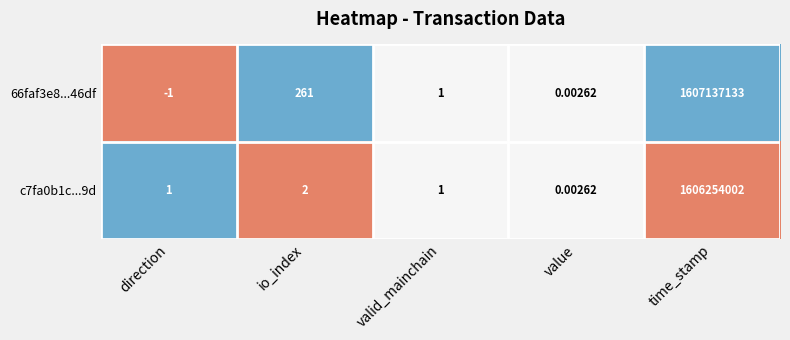

Which label corresponds to the largest value in the chart?

time_stamp